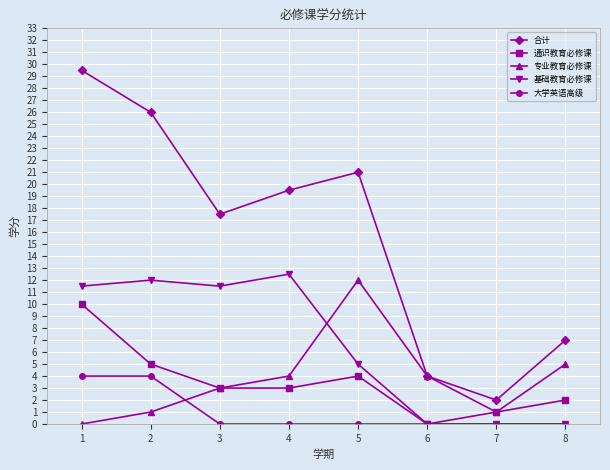

Is the value of 合计 at 2 greater than the value of 大学英语高级 at 2?

Yes